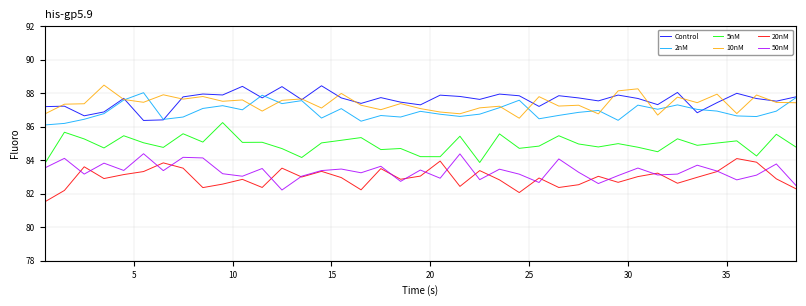

What is the difference between the second highest and second lowest values in the 5nM series?

1.8